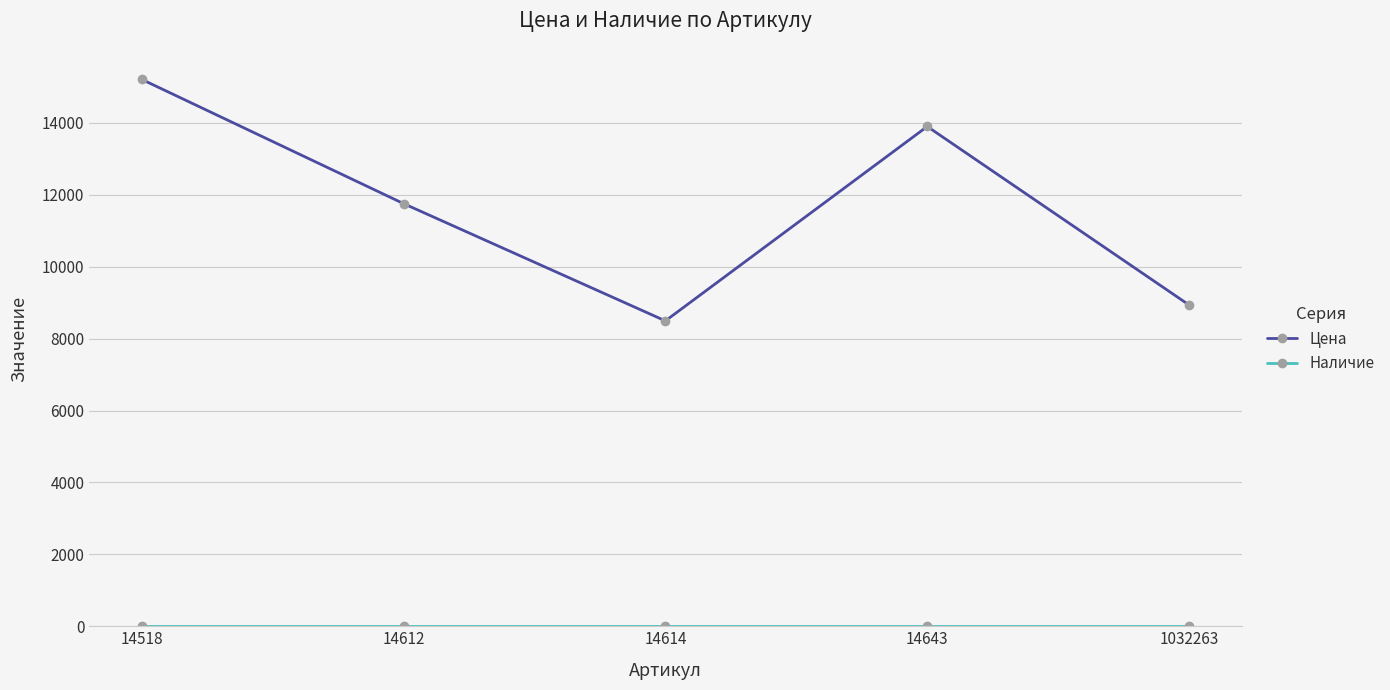

Does the chart have visible grid lines?

Yes